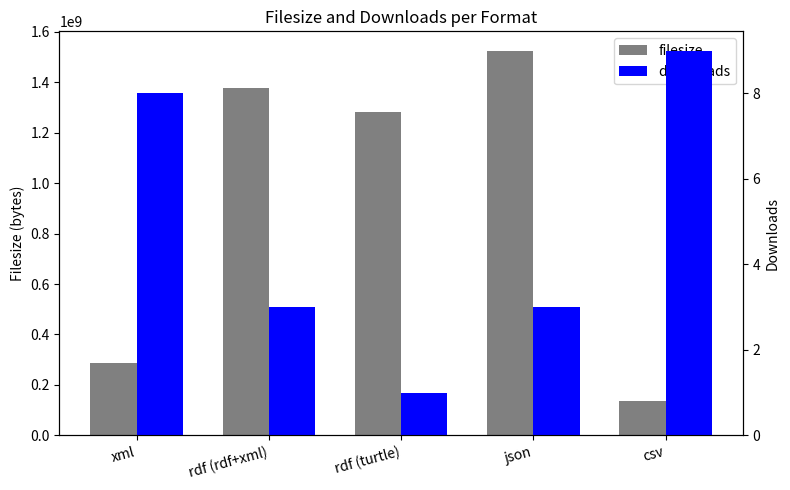

Which series changed the most between rdf (turtle) and json?

filesize